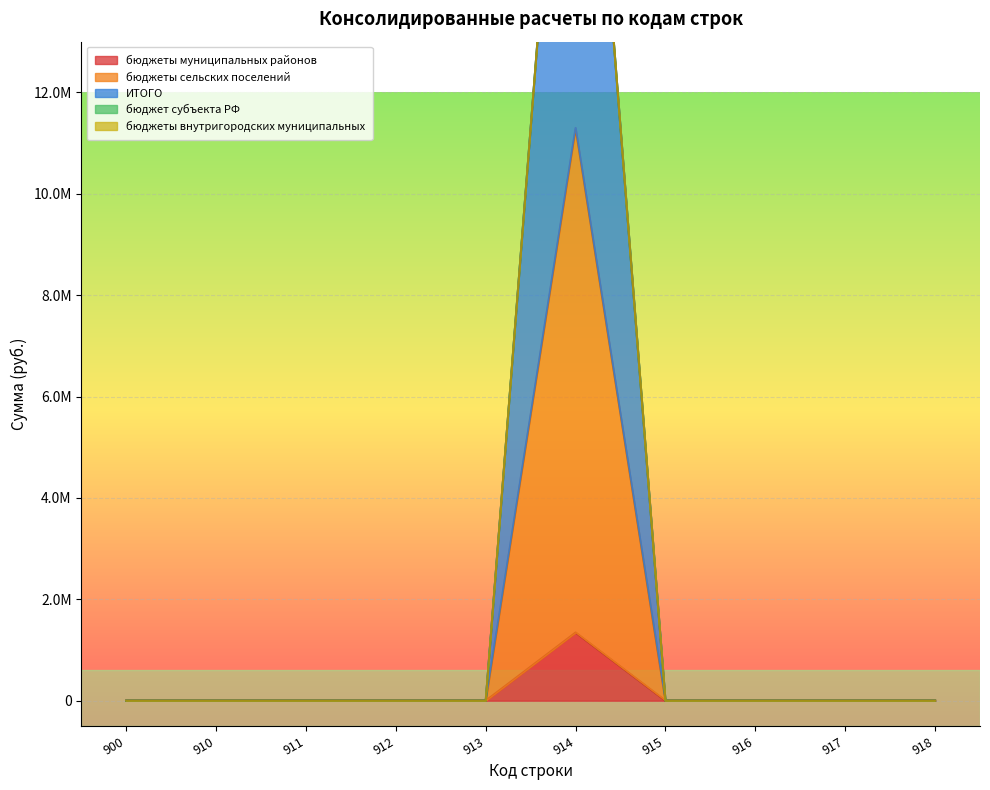

What is the average value of the бюджеты муниципальных районов series?

134464.4